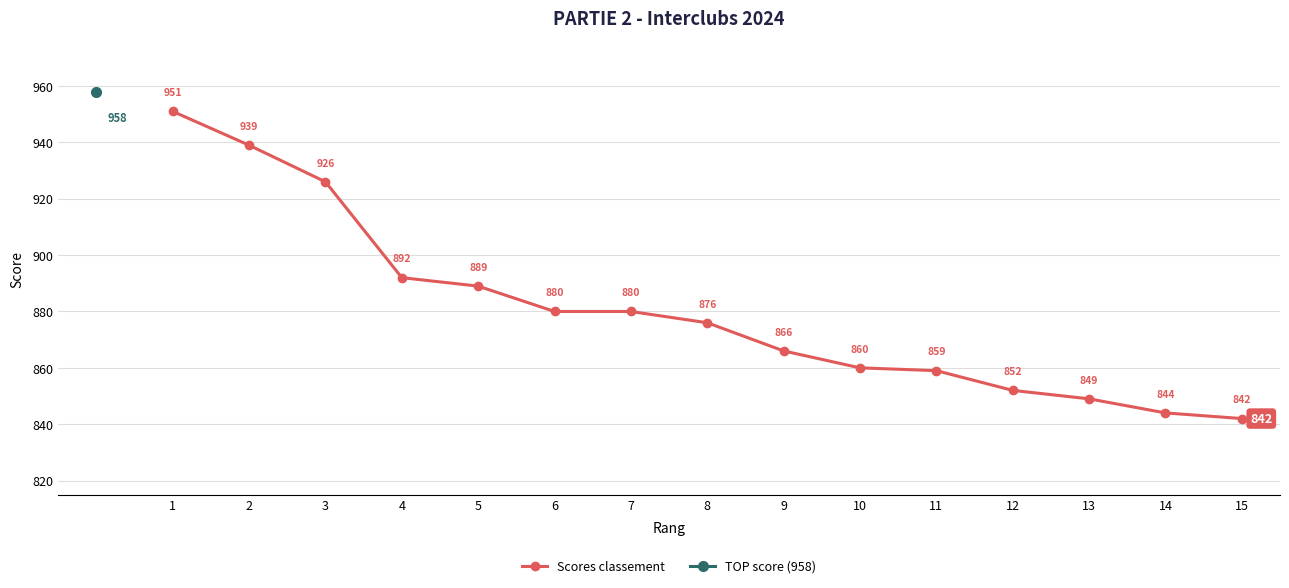

At which category does the chart reach its peak across all series?

1